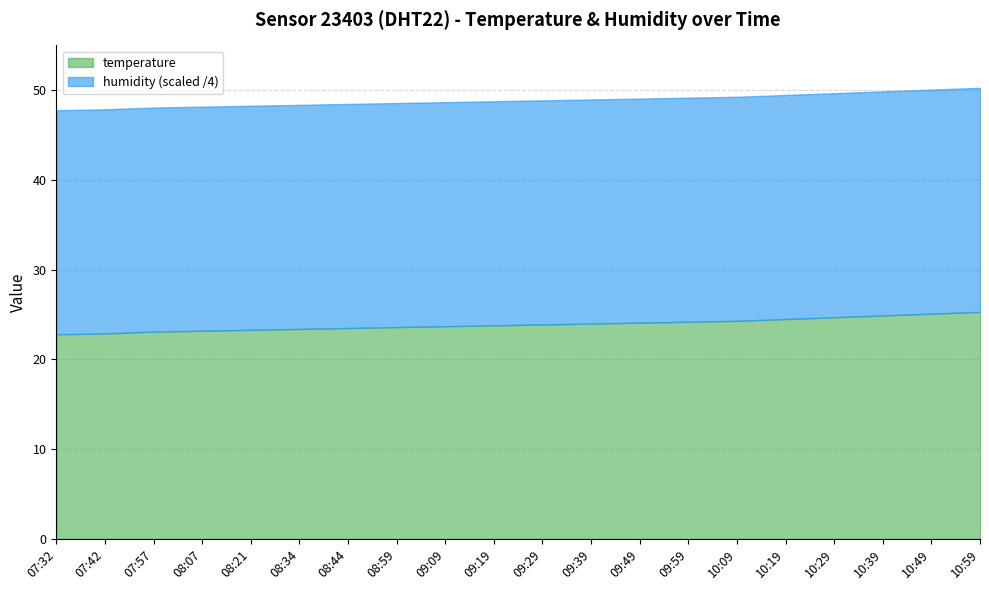

At which label does temperature first exceed 23?

07:57